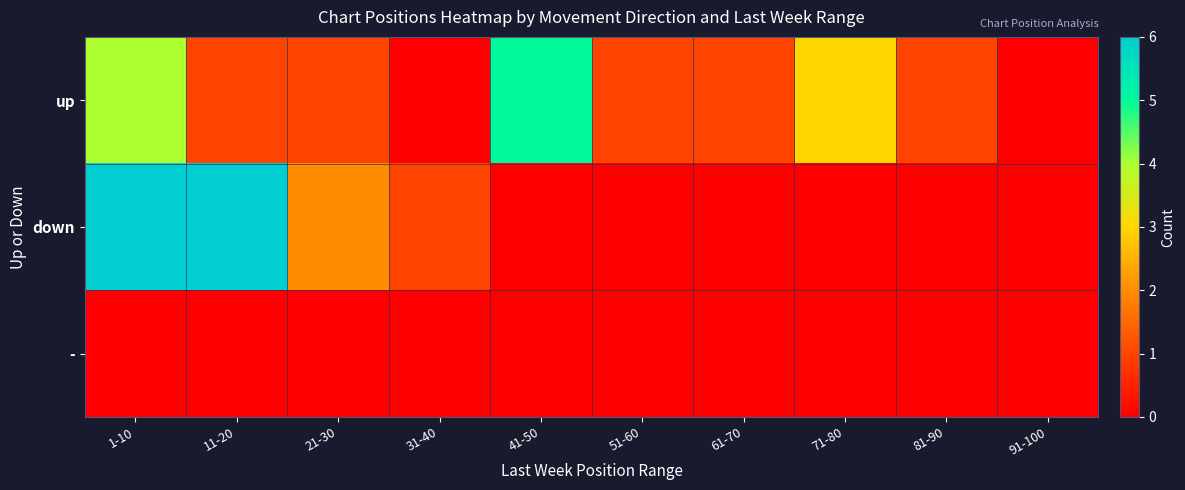

Rank the series by their maximum value, from highest to lowest.

down, up, -